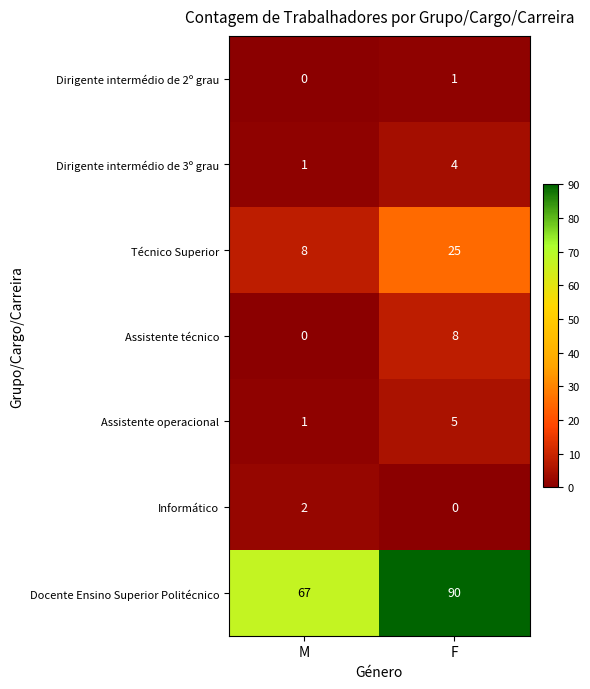

Rank the series at F from lowest to highest value.

Informático, Dirigente intermédio de 2º grau, Dirigente intermédio de 3º grau, Assistente operacional, Assistente técnico, Técnico Superior, Docente Ensino Superior Politécnico